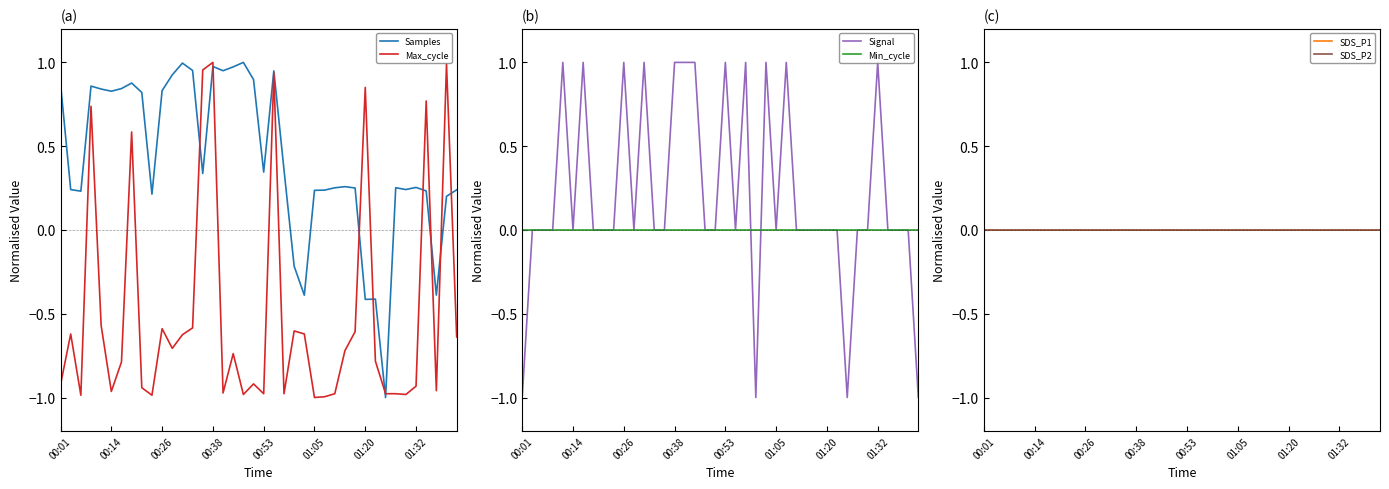

Which has a higher value, 17 or 38?

17